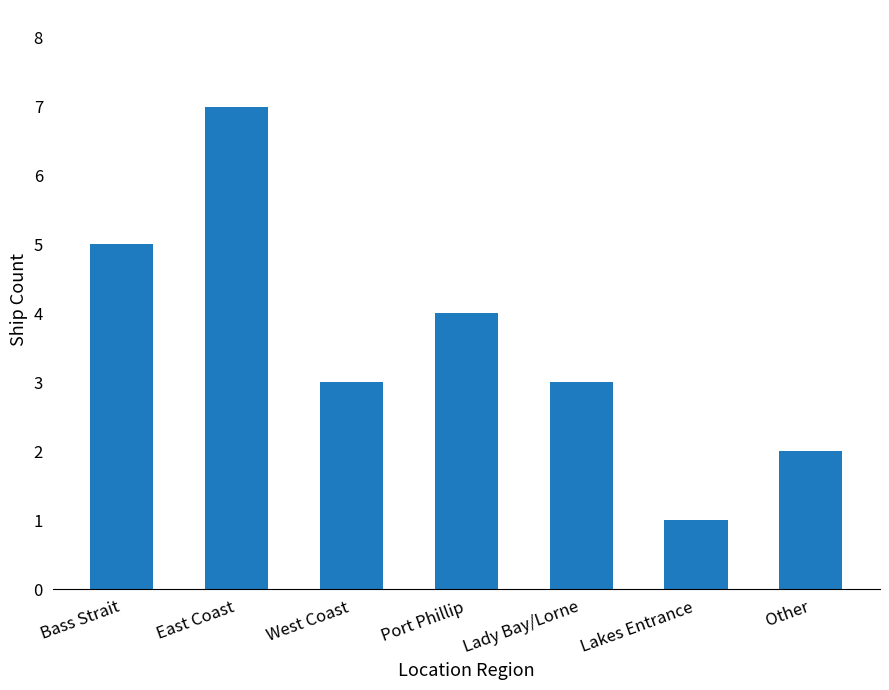

True or false: the data shows 4 at Port Phillip.

True